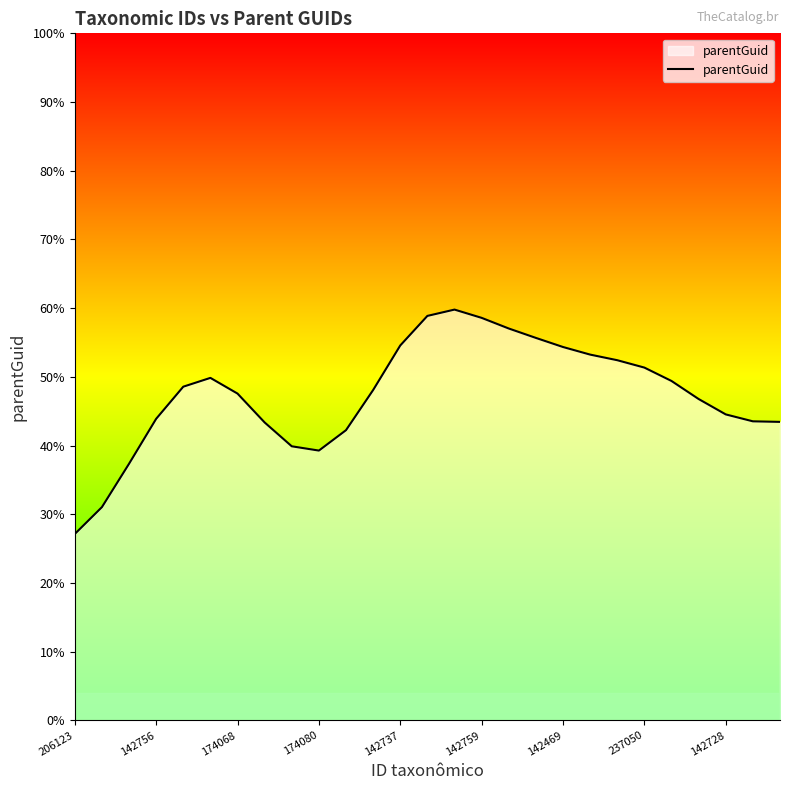

What is the smallest value displayed?

27.1